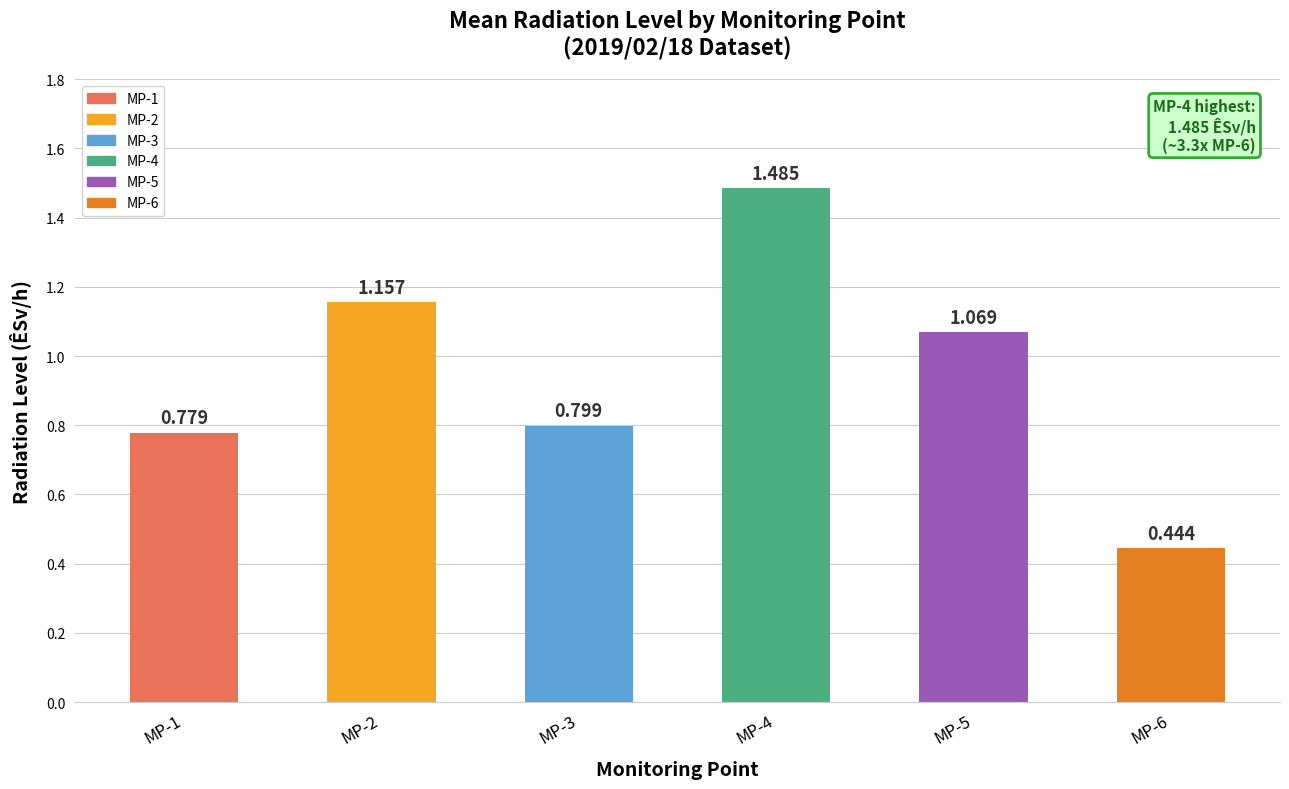

What is the sum of all values?

5.7